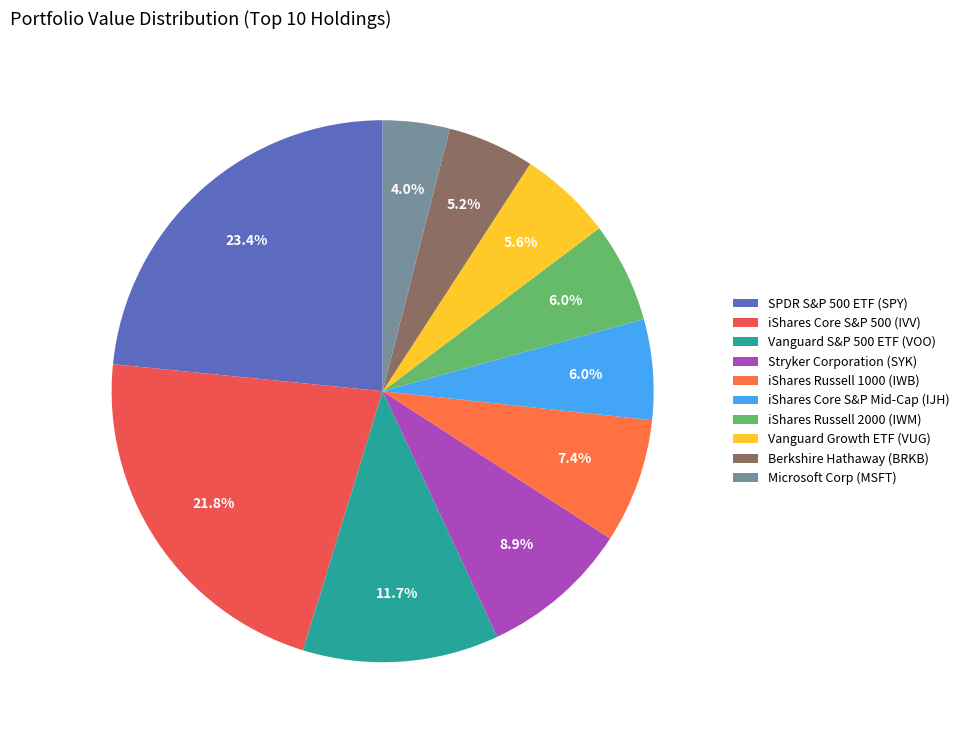

Does any single category account for the majority?

No